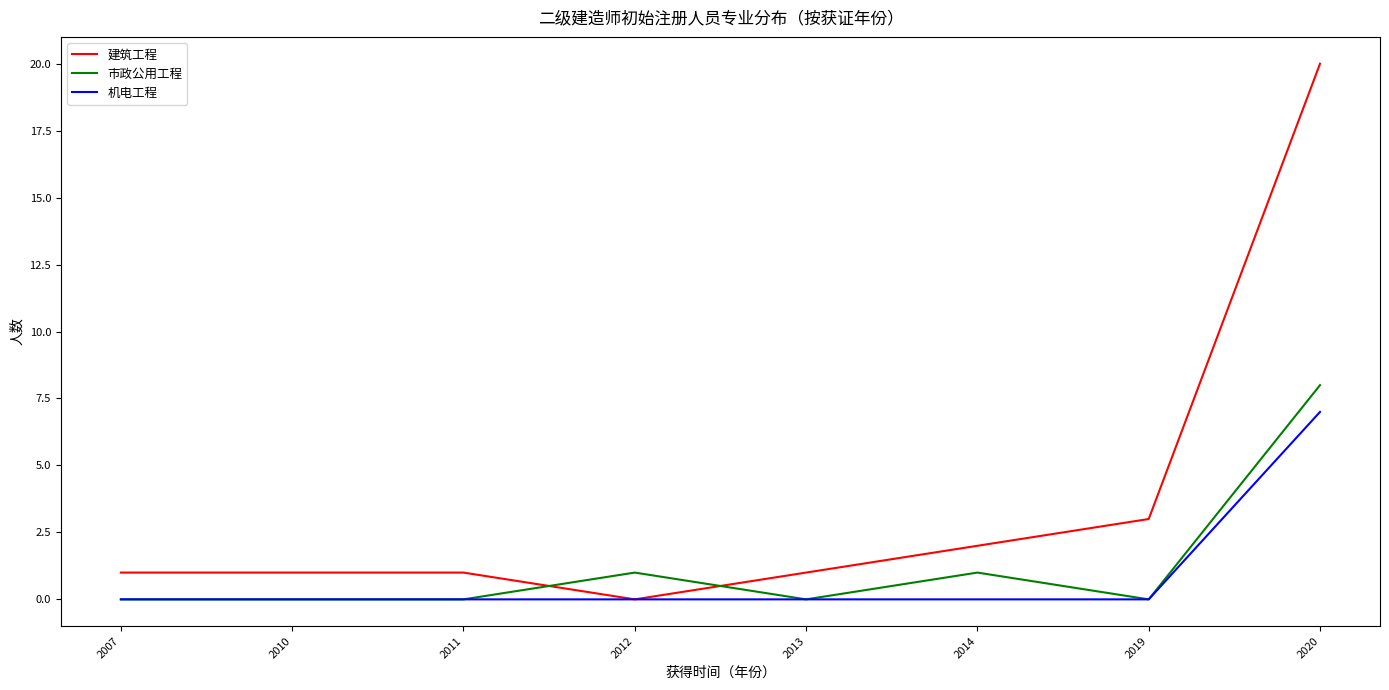

Which series has the largest total across all categories?

建筑工程